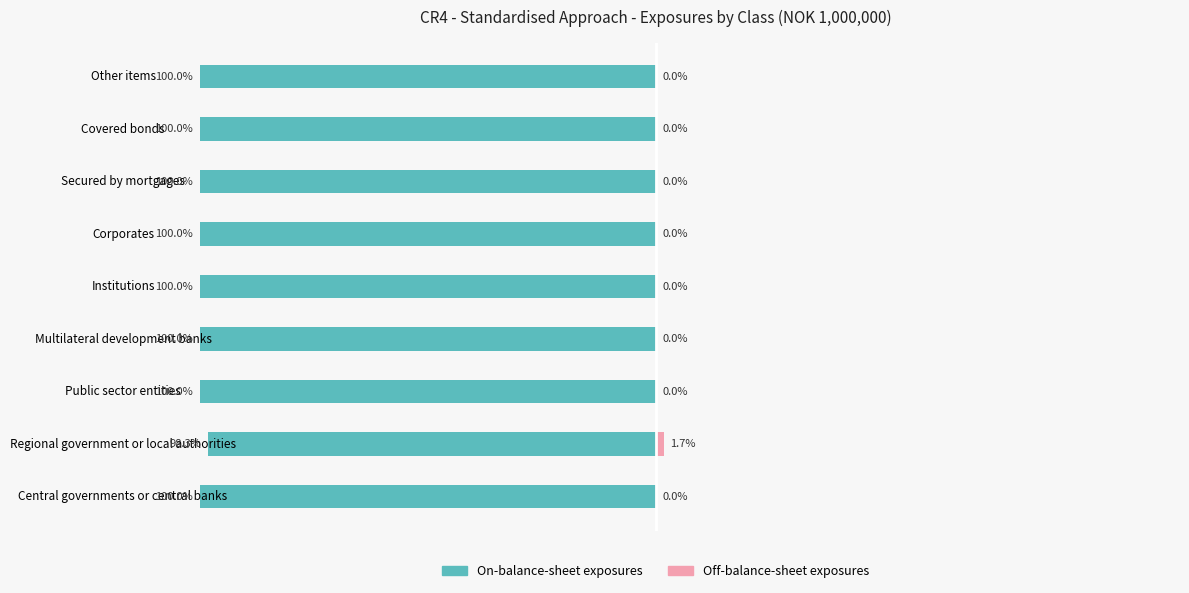

How many series are shown in this chart?

2